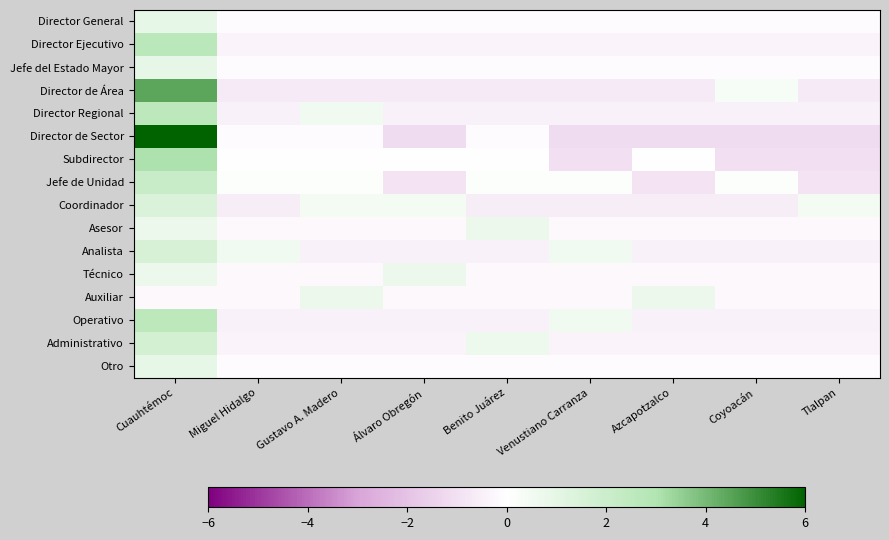

Which series has the widest spread of values?

Director de Sector